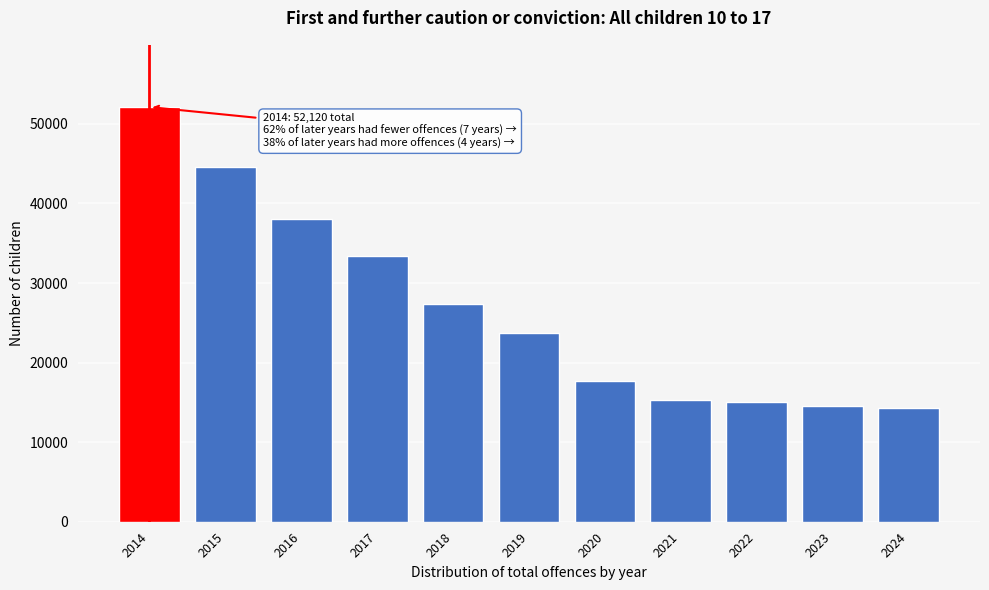

Reading left to right, what are all the values shown in this chart?

52120	44532	38086	33355	27335	23680	17631	15325	14988	14564	14260